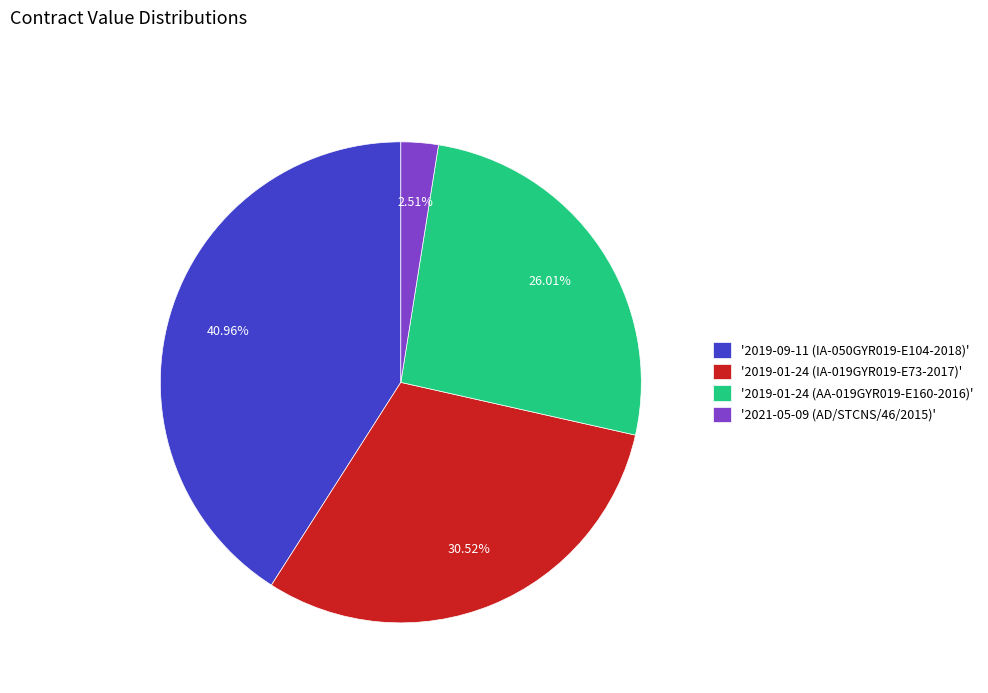

Does any single category account for the majority?

No